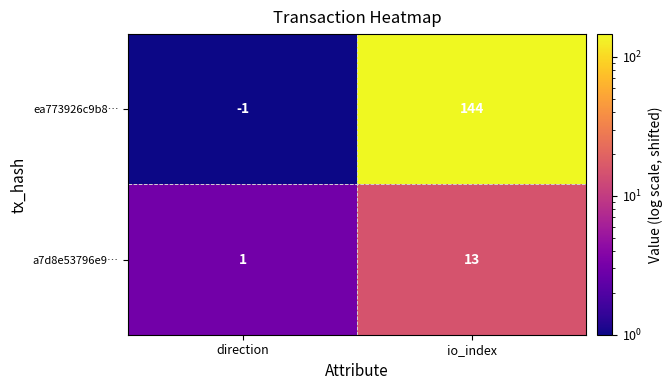

Reading left to right, what are all the values shown in this chart?

ea773926c9b8…: direction=-1	io_index=144
a7d8e53796e9…: direction=1	io_index=13